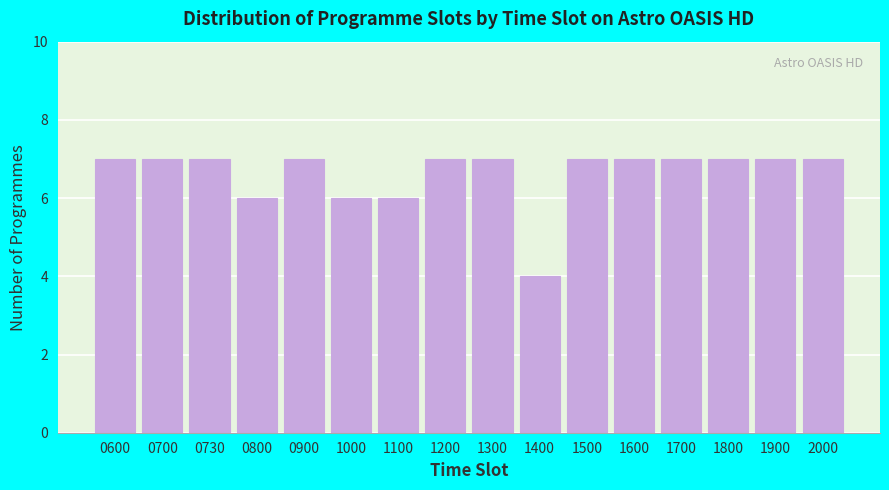

Reading left to right, extract all data points from this chart.

0600=7	0700=7	0730=7	0800=6	0900=7	1000=6	1100=6	1200=7	1300=7	1400=4	1500=7	1600=7	1700=7	1800=7	1900=7	2000=7